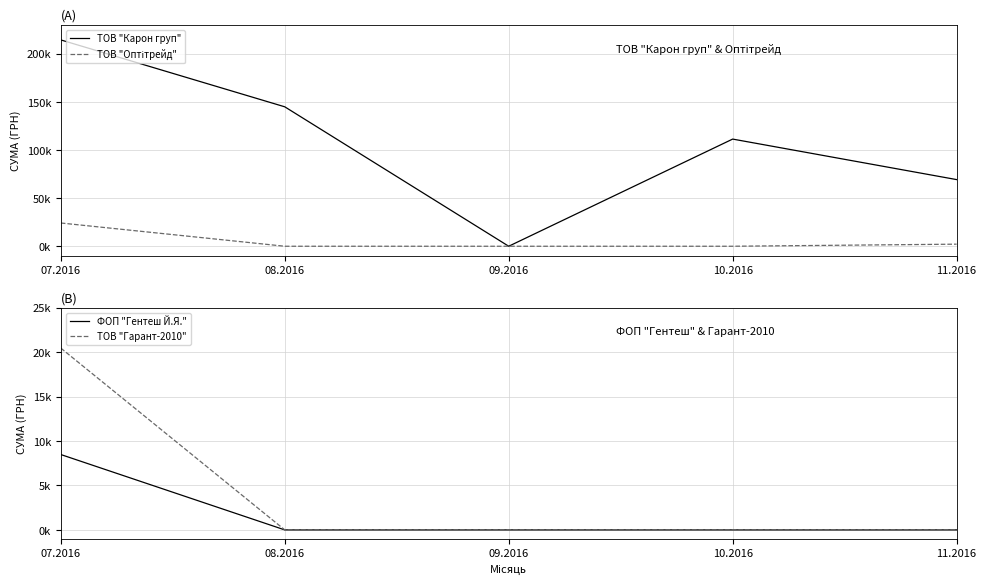

Reading right to left, list all the values displayed in this chart.

ТОВ "Карон груп": 11.2016=69252.4	10.2016=111346.2	09.2016=0.0	08.2016=144878.2	07.2016=214373.3
ТОВ "Оптітрейд": 11.2016=2153.0	10.2016=0.0	09.2016=0.0	08.2016=0.0	07.2016=24152.0
ФОП "Гентеш Й.Я.": 11.2016=0.0	10.2016=0.0	09.2016=0.0	08.2016=0.0	07.2016=8483.0
ТОВ "Гарант-2010": 11.2016=0.0	10.2016=0.0	09.2016=0.0	08.2016=0.0	07.2016=20462.0